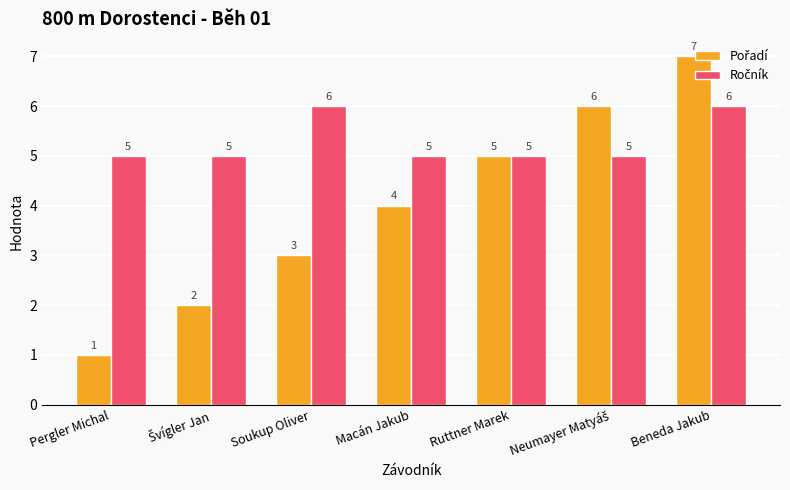

What is the spread (max minus min) of values at Soukup Oliver?

3